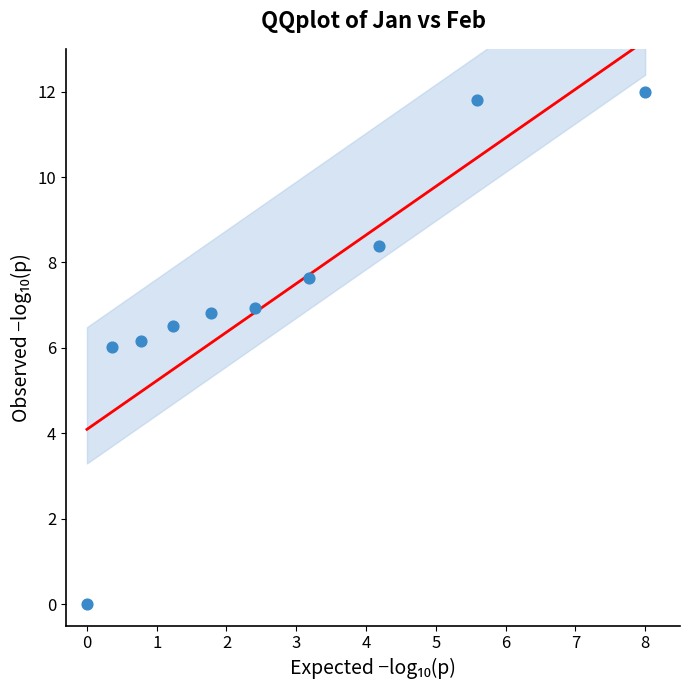

What is the average Y value?

7.2